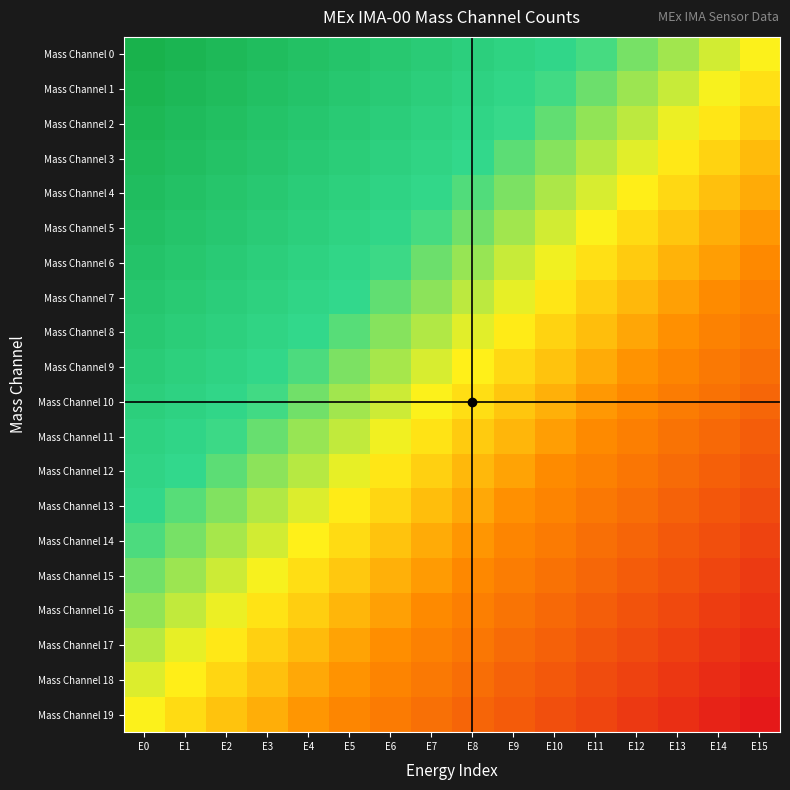

Reading left to right, extract all data points from this chart.

Mass Channel 0: E0=1.0	E1=0.9	E2=0.9	E3=0.8	E4=0.7	E5=0.7	E6=0.6	E7=0.5	E8=0.5	E9=0.4	E10=0.3	E11=0.3	E12=0.2	E13=0.1	E14=0.1	E15=0.0
Mass Channel 1: E0=0.9	E1=0.9	E2=0.8	E3=0.7	E4=0.7	E5=0.6	E6=0.5	E7=0.5	E8=0.4	E9=0.3	E10=0.3	E11=0.2	E12=0.1	E13=0.1	E14=0.0	E15=-0.1
Mass Channel 2: E0=0.9	E1=0.8	E2=0.8	E3=0.7	E4=0.6	E5=0.6	E6=0.5	E7=0.4	E8=0.4	E9=0.3	E10=0.2	E11=0.2	E12=0.1	E13=0.0	E14=-0.0	E15=-0.1
Mass Channel 3: E0=0.8	E1=0.8	E2=0.7	E3=0.6	E4=0.6	E5=0.5	E6=0.4	E7=0.4	E8=0.3	E9=0.2	E10=0.2	E11=0.1	E12=0.0	E13=-0.0	E14=-0.1	E15=-0.2
Mass Channel 4: E0=0.8	E1=0.7	E2=0.7	E3=0.6	E4=0.5	E5=0.5	E6=0.4	E7=0.3	E8=0.3	E9=0.2	E10=0.1	E11=0.1	E12=-0.0	E13=-0.1	E14=-0.1	E15=-0.2
Mass Channel 5: E0=0.7	E1=0.7	E2=0.6	E3=0.5	E4=0.5	E5=0.4	E6=0.3	E7=0.3	E8=0.2	E9=0.1	E10=0.1	E11=0.0	E12=-0.1	E13=-0.1	E14=-0.2	E15=-0.3
Mass Channel 6: E0=0.7	E1=0.6	E2=0.6	E3=0.5	E4=0.4	E5=0.4	E6=0.3	E7=0.2	E8=0.2	E9=0.1	E10=0.0	E11=-0.0	E12=-0.1	E13=-0.2	E14=-0.2	E15=-0.3
Mass Channel 7: E0=0.6	E1=0.6	E2=0.5	E3=0.4	E4=0.4	E5=0.3	E6=0.2	E7=0.2	E8=0.1	E9=0.0	E10=-0.0	E11=-0.1	E12=-0.2	E13=-0.2	E14=-0.3	E15=-0.4
Mass Channel 8: E0=0.6	E1=0.5	E2=0.4	E3=0.4	E4=0.3	E5=0.2	E6=0.2	E7=0.1	E8=0.0	E9=-0.0	E10=-0.1	E11=-0.2	E12=-0.2	E13=-0.3	E14=-0.4	E15=-0.4
Mass Channel 9: E0=0.5	E1=0.5	E2=0.4	E3=0.3	E4=0.3	E5=0.2	E6=0.1	E7=0.1	E8=-0.0	E9=-0.1	E10=-0.1	E11=-0.2	E12=-0.3	E13=-0.3	E14=-0.4	E15=-0.5
Mass Channel 10: E0=0.5	E1=0.4	E2=0.3	E3=0.3	E4=0.2	E5=0.1	E6=0.1	E7=0.0	E8=-0.1	E9=-0.1	E10=-0.2	E11=-0.3	E12=-0.3	E13=-0.4	E14=-0.5	E15=-0.5
Mass Channel 11: E0=0.4	E1=0.4	E2=0.3	E3=0.2	E4=0.2	E5=0.1	E6=0.0	E7=-0.0	E8=-0.1	E9=-0.2	E10=-0.2	E11=-0.3	E12=-0.4	E13=-0.4	E14=-0.5	E15=-0.6
Mass Channel 12: E0=0.4	E1=0.3	E2=0.2	E3=0.2	E4=0.1	E5=0.0	E6=-0.0	E7=-0.1	E8=-0.2	E9=-0.2	E10=-0.3	E11=-0.4	E12=-0.4	E13=-0.5	E14=-0.6	E15=-0.6
Mass Channel 13: E0=0.3	E1=0.2	E2=0.2	E3=0.1	E4=0.0	E5=-0.0	E6=-0.1	E7=-0.2	E8=-0.2	E9=-0.3	E10=-0.4	E11=-0.4	E12=-0.5	E13=-0.6	E14=-0.6	E15=-0.7
Mass Channel 14: E0=0.3	E1=0.2	E2=0.1	E3=0.1	E4=-0.0	E5=-0.1	E6=-0.1	E7=-0.2	E8=-0.3	E9=-0.3	E10=-0.4	E11=-0.5	E12=-0.5	E13=-0.6	E14=-0.7	E15=-0.7
Mass Channel 15: E0=0.2	E1=0.1	E2=0.1	E3=0.0	E4=-0.1	E5=-0.1	E6=-0.2	E7=-0.3	E8=-0.3	E9=-0.4	E10=-0.5	E11=-0.5	E12=-0.6	E13=-0.7	E14=-0.7	E15=-0.8
Mass Channel 16: E0=0.2	E1=0.1	E2=0.0	E3=-0.0	E4=-0.1	E5=-0.2	E6=-0.2	E7=-0.3	E8=-0.4	E9=-0.4	E10=-0.5	E11=-0.6	E12=-0.6	E13=-0.7	E14=-0.8	E15=-0.8
Mass Channel 17: E0=0.1	E1=0.0	E2=-0.0	E3=-0.1	E4=-0.2	E5=-0.2	E6=-0.3	E7=-0.4	E8=-0.4	E9=-0.5	E10=-0.6	E11=-0.6	E12=-0.7	E13=-0.8	E14=-0.8	E15=-0.9
Mass Channel 18: E0=0.1	E1=-0.0	E2=-0.1	E3=-0.1	E4=-0.2	E5=-0.3	E6=-0.3	E7=-0.4	E8=-0.5	E9=-0.5	E10=-0.6	E11=-0.7	E12=-0.7	E13=-0.8	E14=-0.9	E15=-0.9
Mass Channel 19: E0=0.0	E1=-0.1	E2=-0.1	E3=-0.2	E4=-0.3	E5=-0.3	E6=-0.4	E7=-0.5	E8=-0.5	E9=-0.6	E10=-0.7	E11=-0.7	E12=-0.8	E13=-0.9	E14=-0.9	E15=-1.0